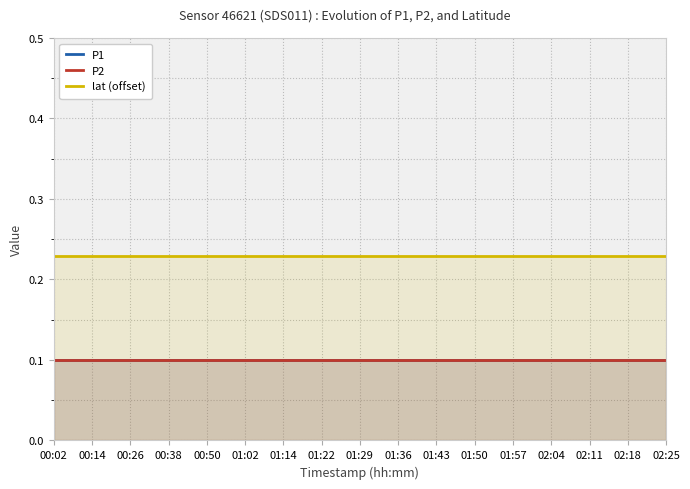

The P1 series shows 0.1 at 02:04. True or false?

True